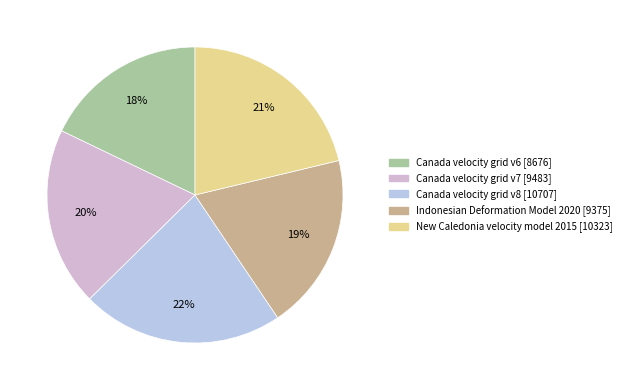

Rank the categories by value from lowest to highest.

Canada velocity grid v6, Indonesian Deformation Model 2020, Canada velocity grid v7, New Caledonia velocity model 2015, Canada velocity grid v8